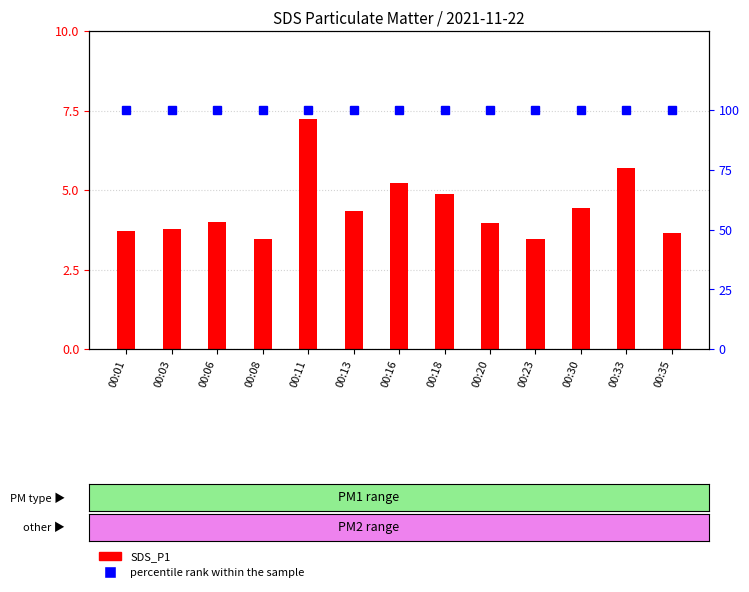

What is the sum of the SDS_P1 values at 00:30 and 00:20?

8.4